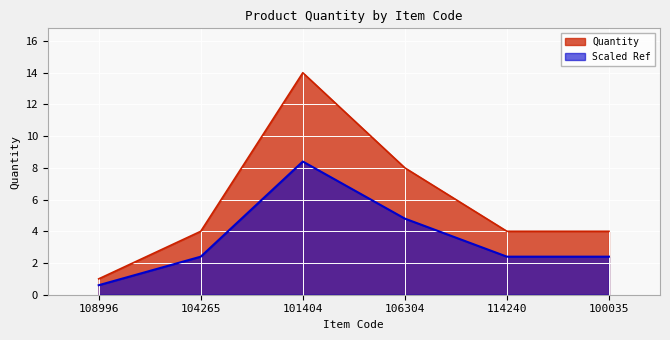

Does the chart display data point markers on the line(s)?

No